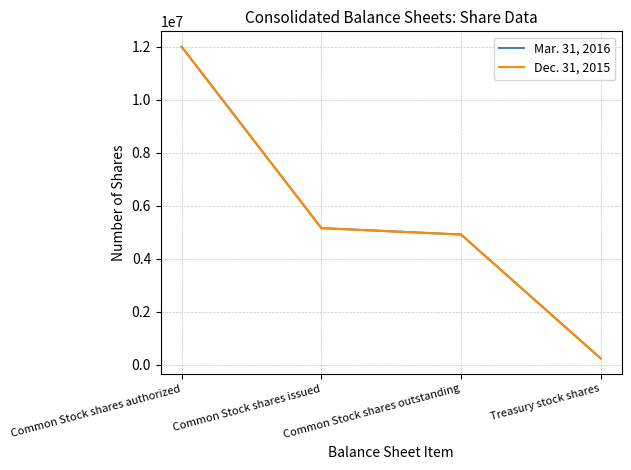

At which category is the sum across all series the highest?

Common Stock shares authorized